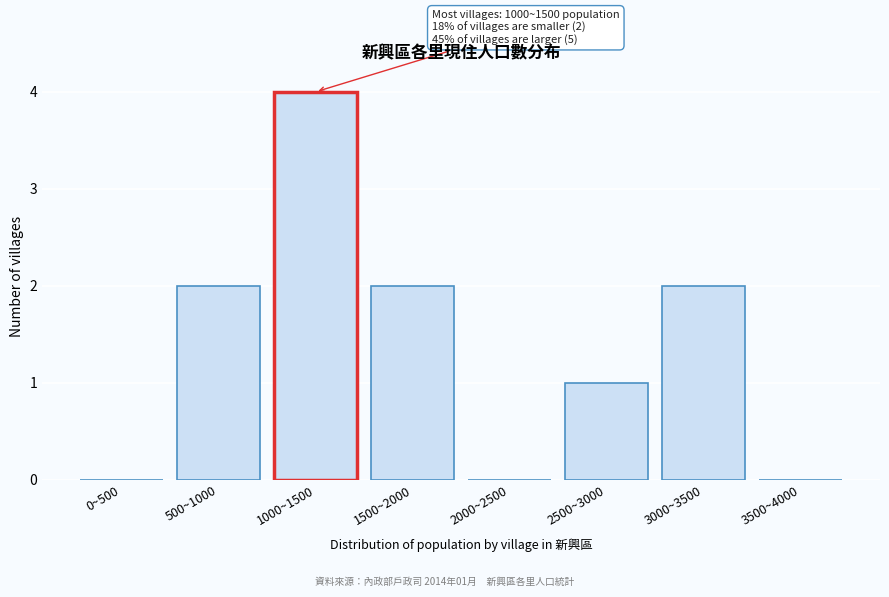

Reading left to right, extract all data points from this chart.

0~500=0	500~1000=2	1000~1500=4	1500~2000=2	2000~2500=0	2500~3000=1	3000~3500=2	3500~4000=0